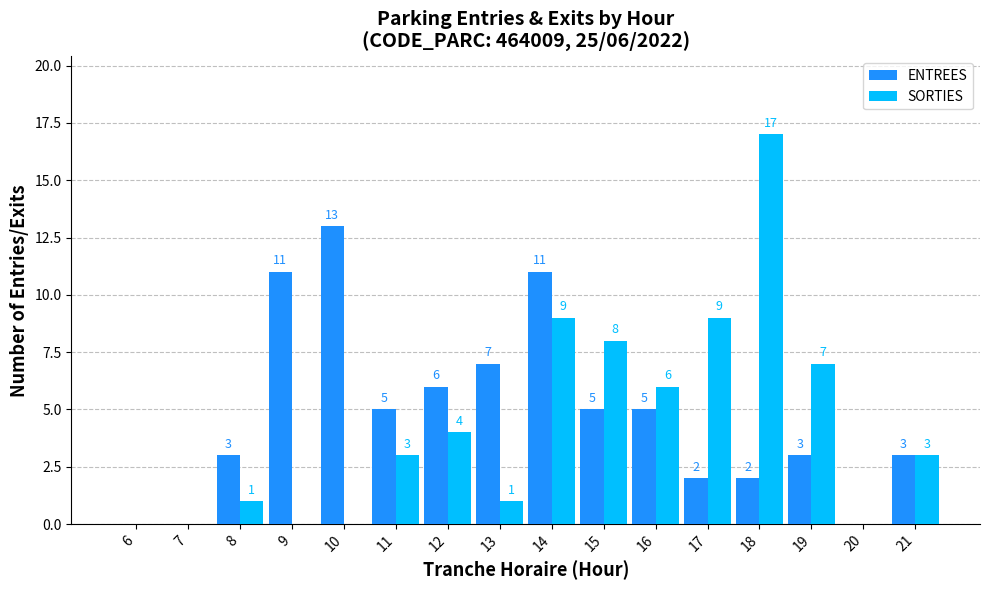

What is the sum of the SORTIES values at 16 and 9?

6